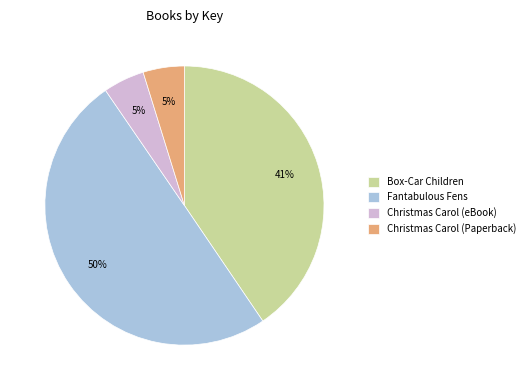

Does Box-Car Children account for over 50% of the chart?

No